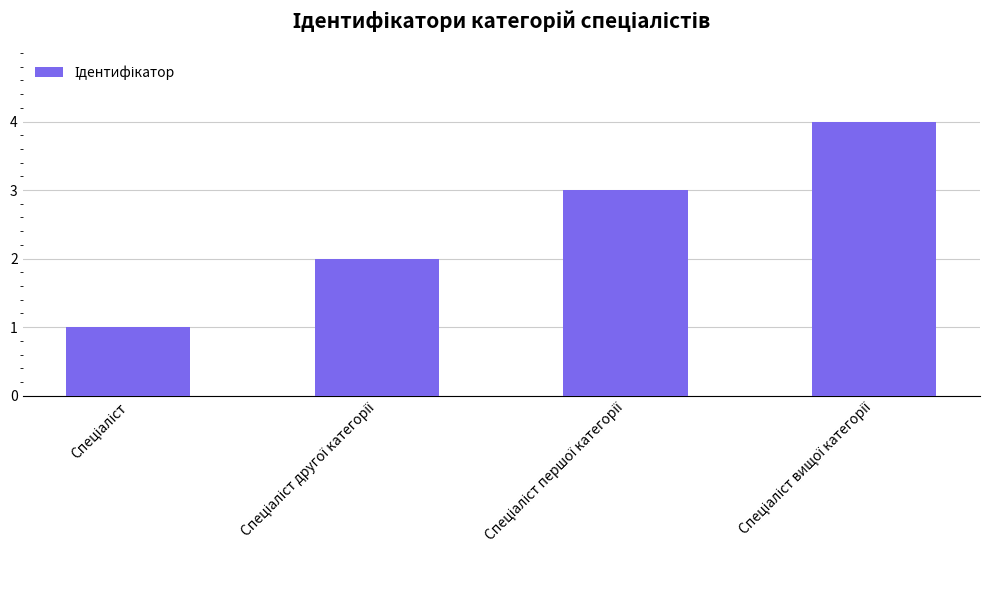

Count the values in the range 2 to 4.

3